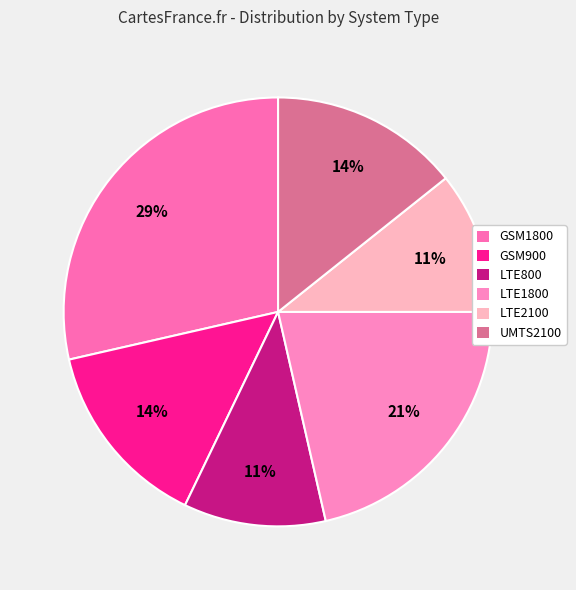

Combined, what portion of the pie is LTE800 and GSM1800?

39.3%